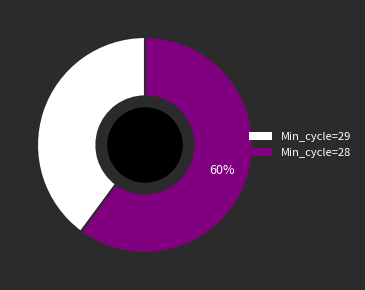

Is there any slice that represents more than half of the pie?

Yes